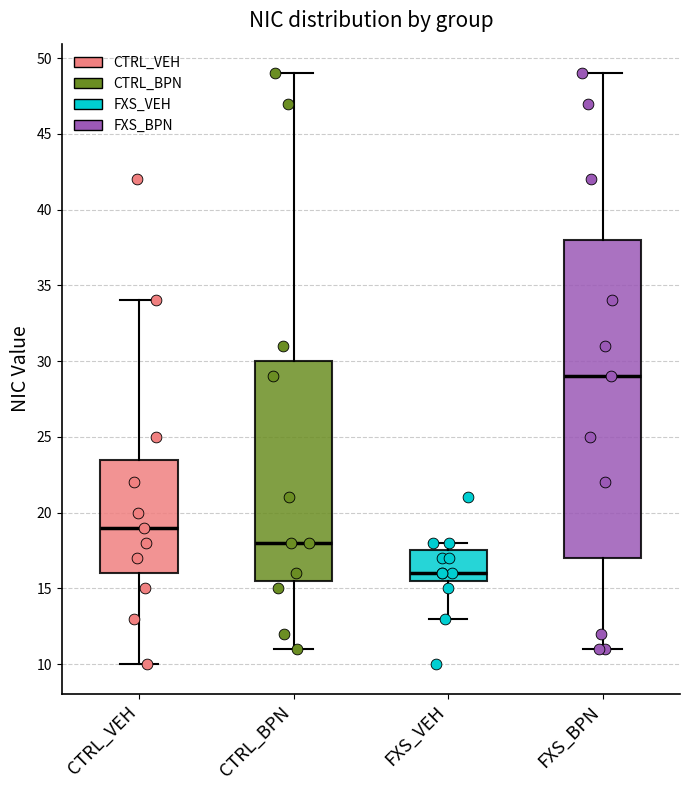

Where does the lower whisker of the box for CTRL_BPN end on the y-axis? The values are not printed on the chart, so give them approximately, as read against the axis.

11.0